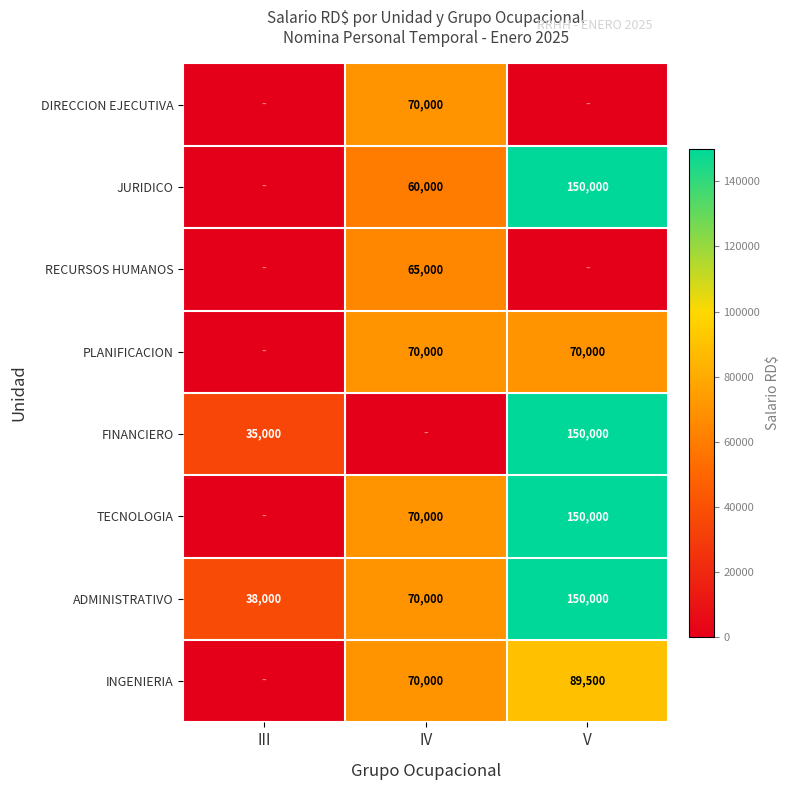

Is it true that RECURSOS HUMANOS equals 87049 at IV?

False